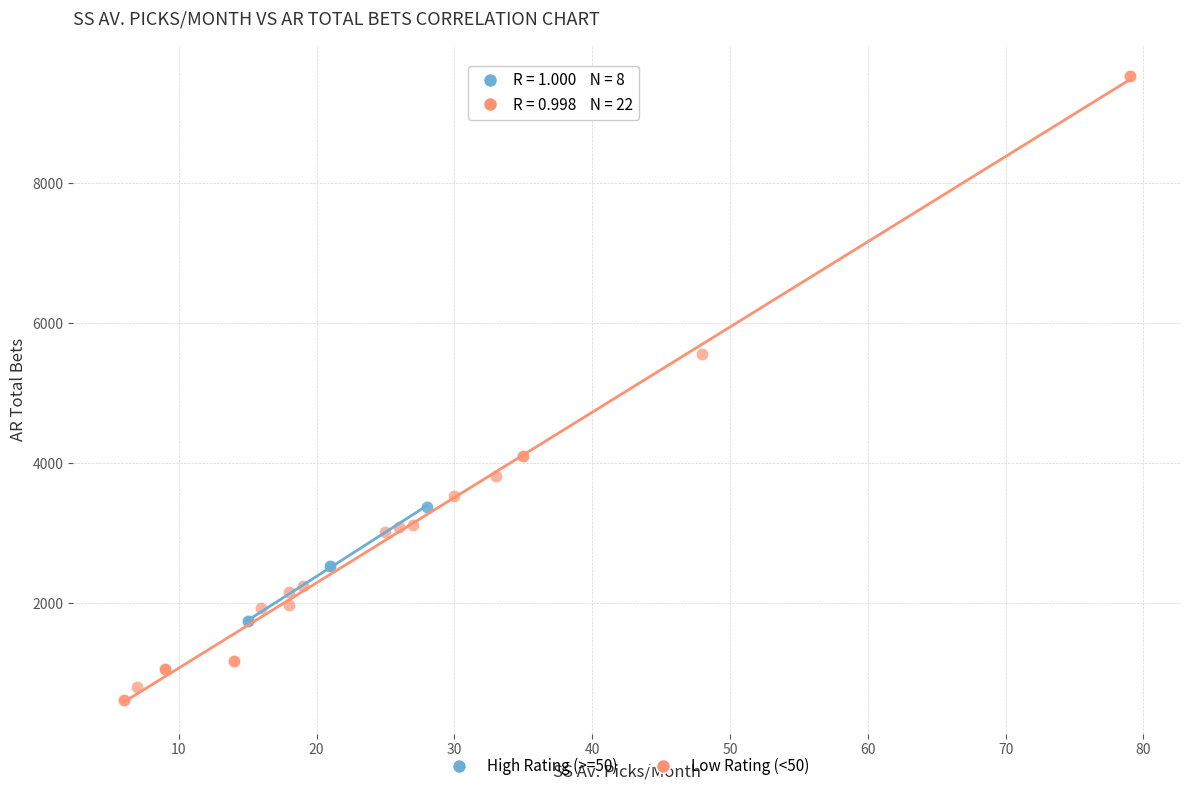

Which series has the largest Y range (max minus min)?

Low Rating (<50)